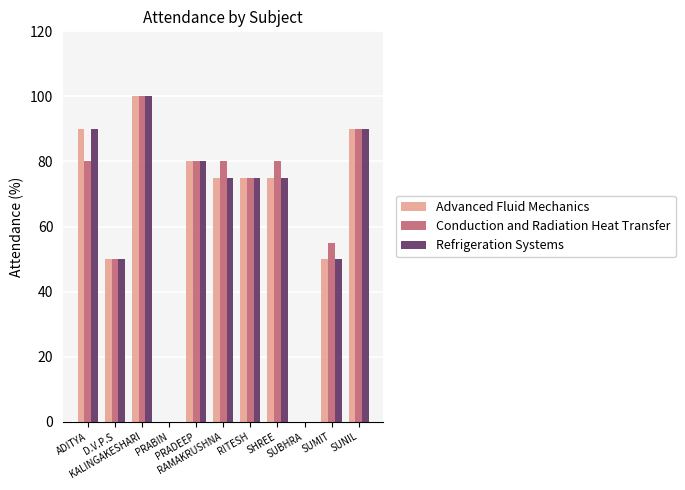

Is it true that Advanced Fluid Mechanics equals 100 at KALINGAKESHARI?

True